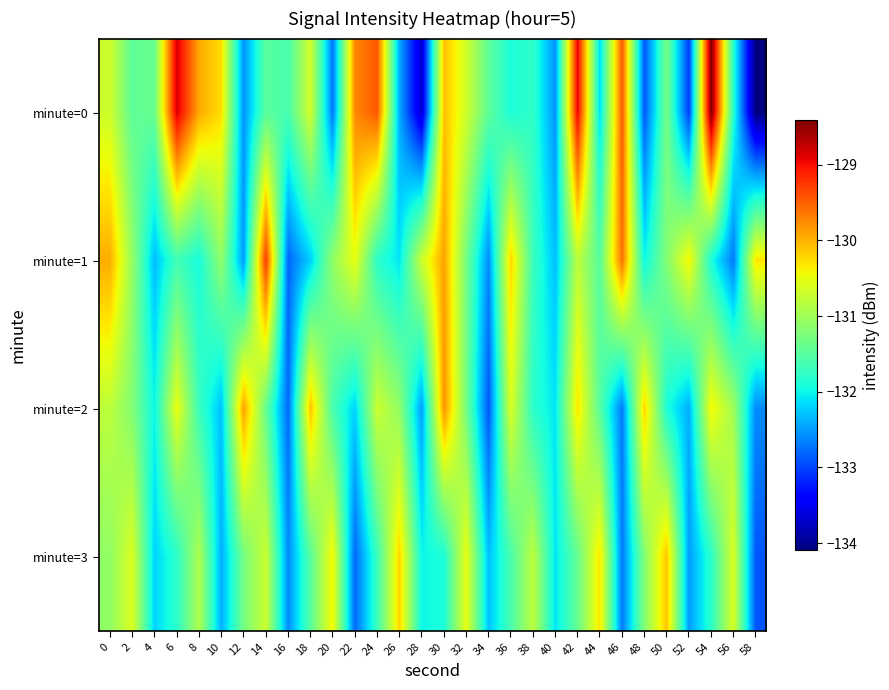

How many categories are shown in the chart?

30